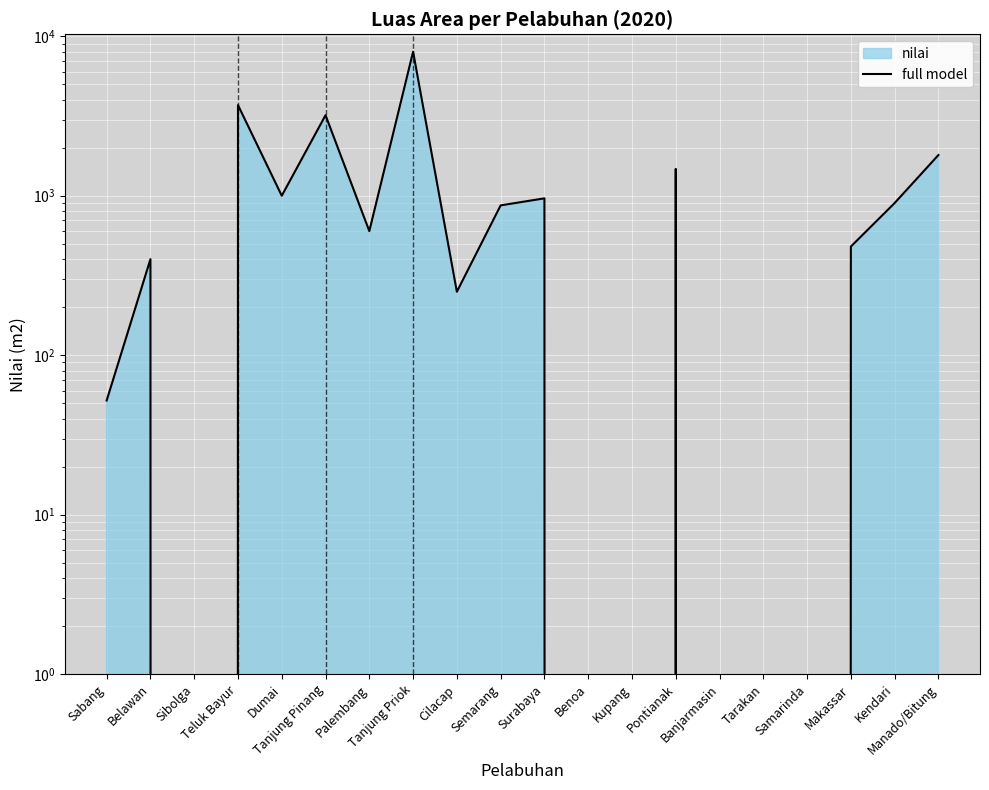

Reading left to right, extract all data points from this chart.

Sabang=52	Belawan=400	Sibolga=0	Teluk Bayur=3702	Dumai=1000	Tanjung Pinang=3200	Palembang=600	Tanjung Priok=8000	Cilacap=250	Semarang=870	Surabaya=963	Benoa=0	Kupang=0	Pontianak=1473	Banjarmasin=0	Tarakan=0	Samarinda=0	Makassar=480	Kendari=900	Manado/Bitung=1800